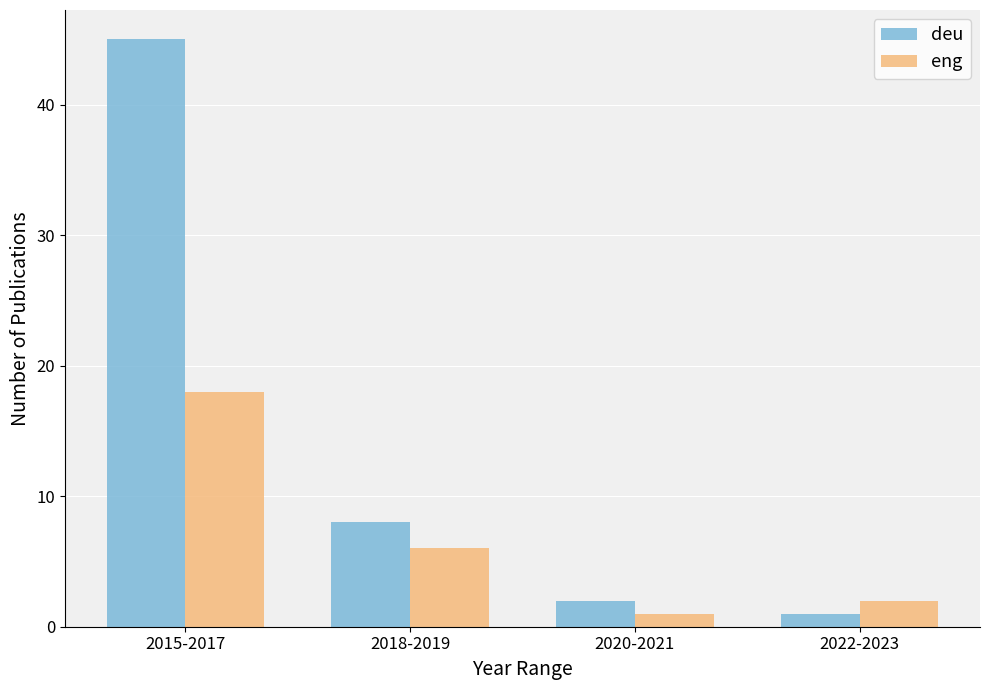

Is the value of eng at 2018-2019 greater than the value of deu at 2015-2017?

No